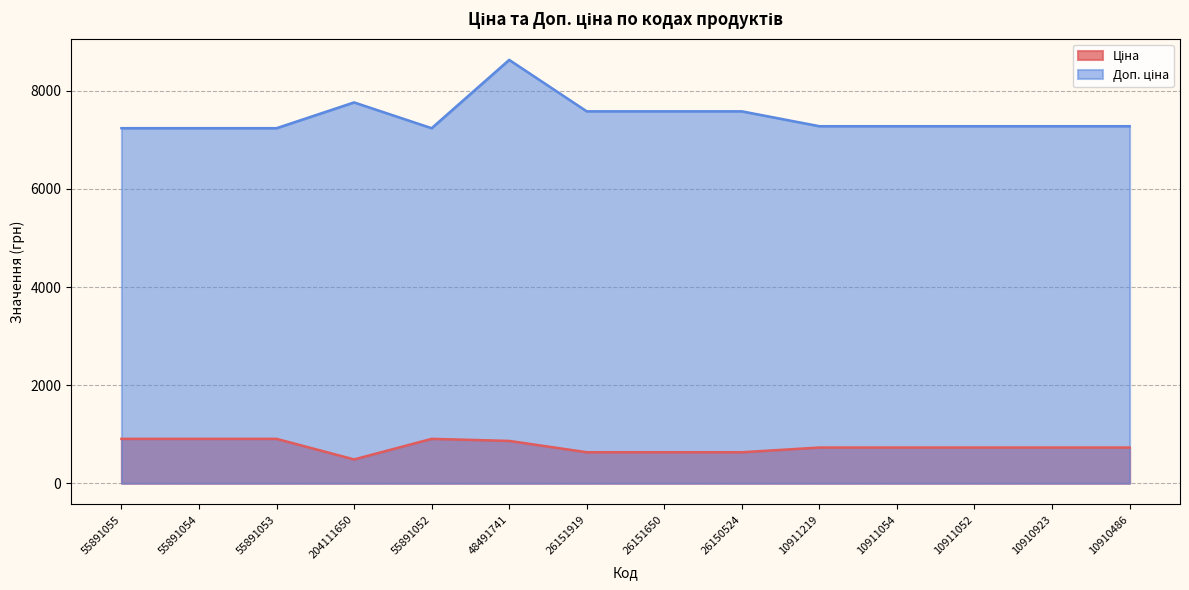

At which label does Ціна reach its minimum?

204111650